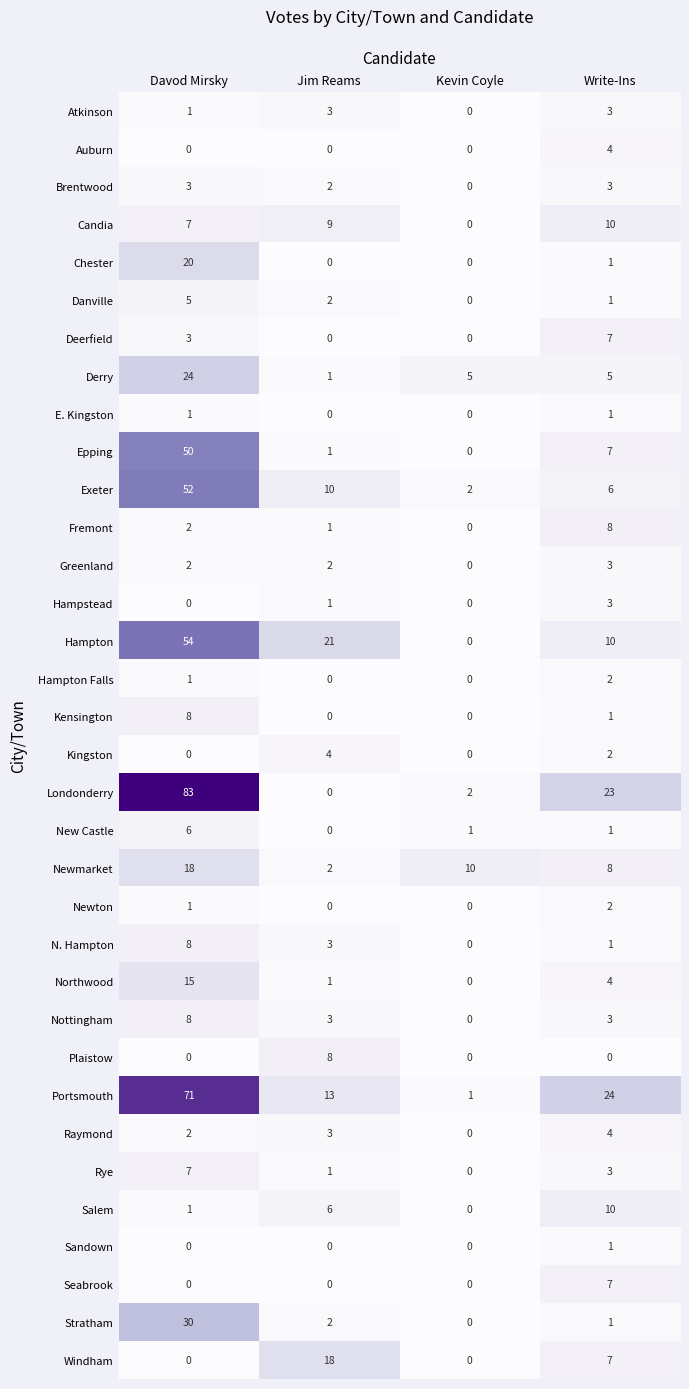

What is the sum of all Salem values?

17